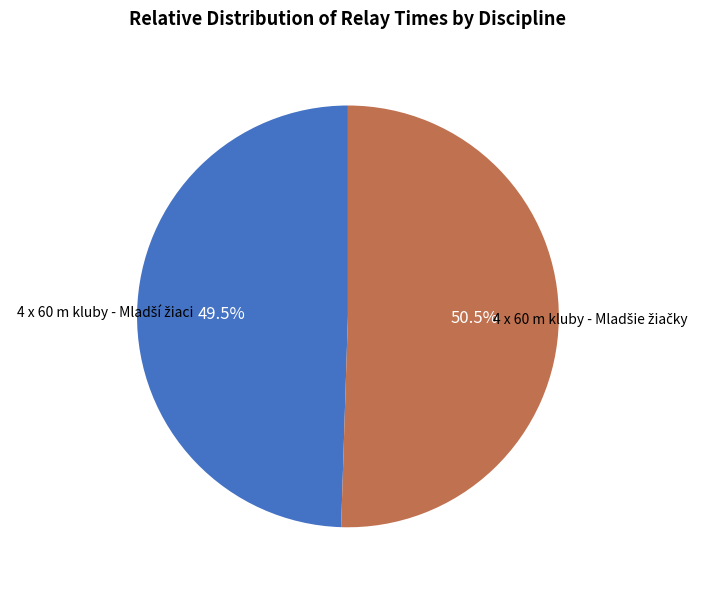

Is there any slice that represents more than half of the pie?

Yes